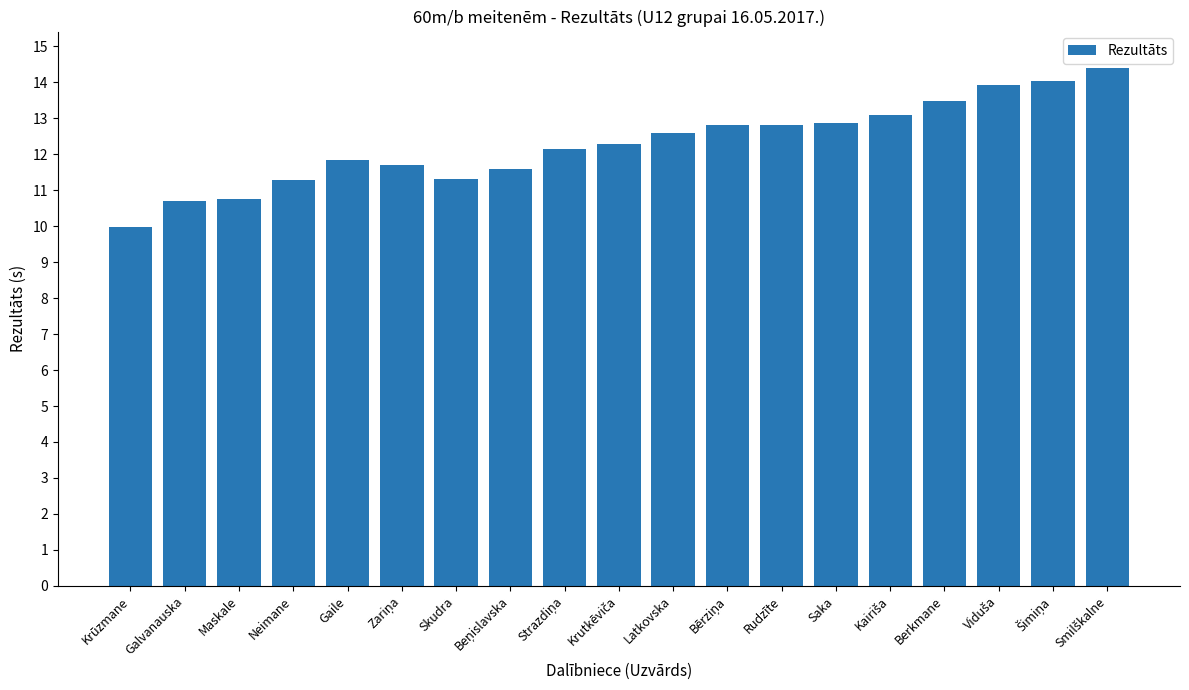

What is the difference between the maximum and second lowest values?

3.7